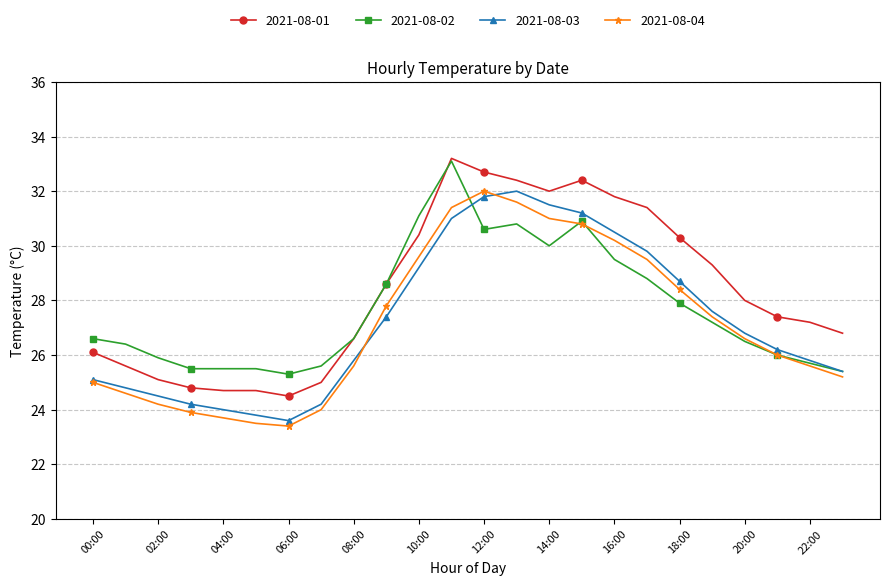

What is the lowest value of the 2021-08-02 series?

25.3